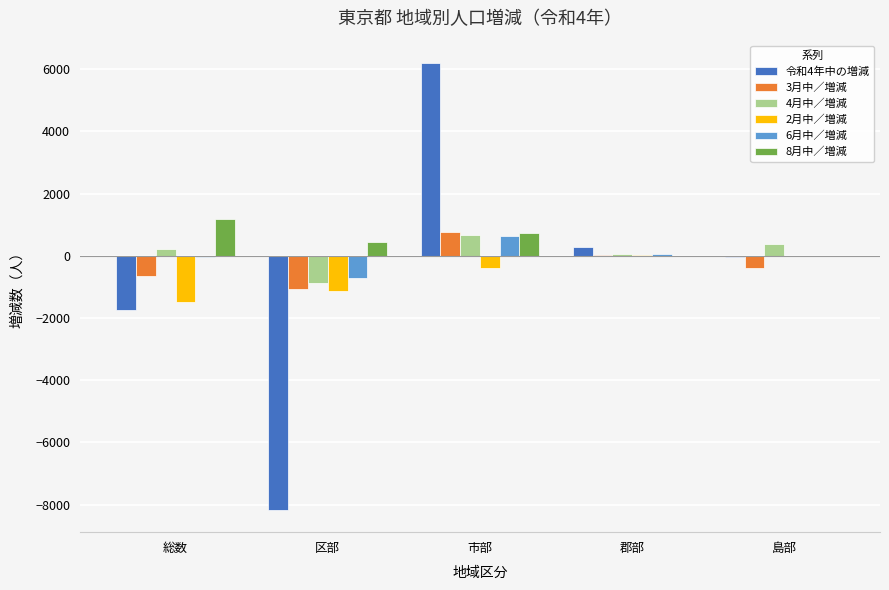

At which category does the chart reach its peak across all series?

市部